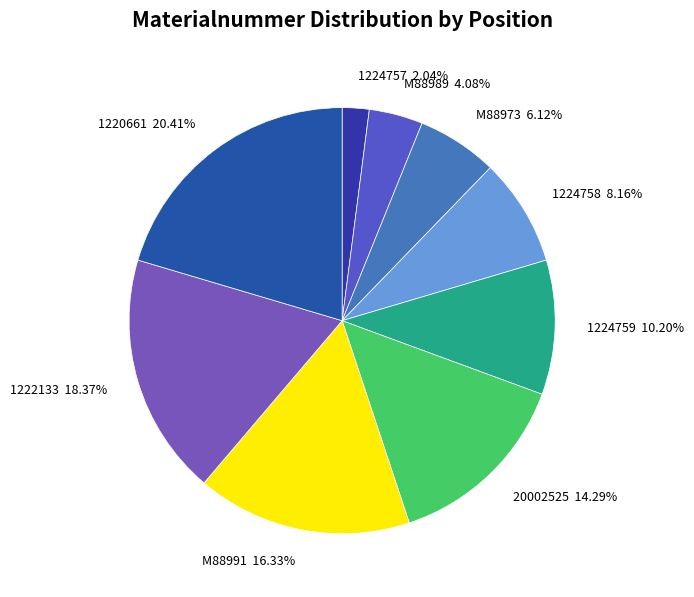

Is there a majority slice in this chart?

No